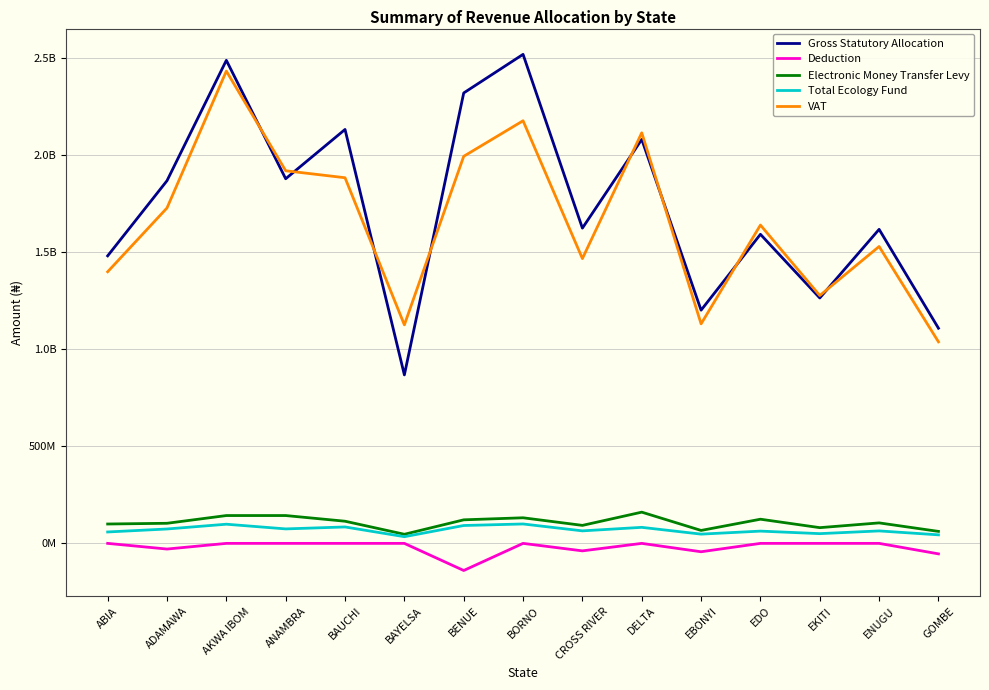

What are all the series names shown in the legend?

Gross Statutory Allocation, Deduction, Electronic Money Transfer Levy, Total Ecology Fund, VAT